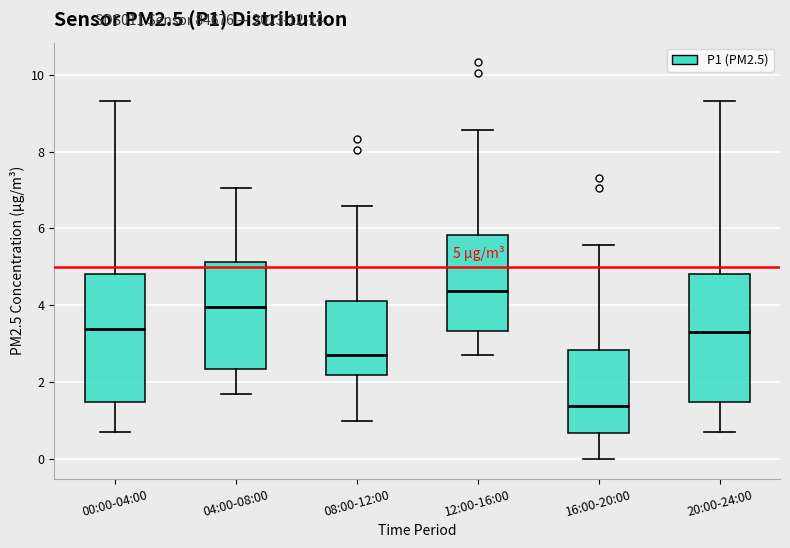

Which box has the highest median line?

12:00-16:00